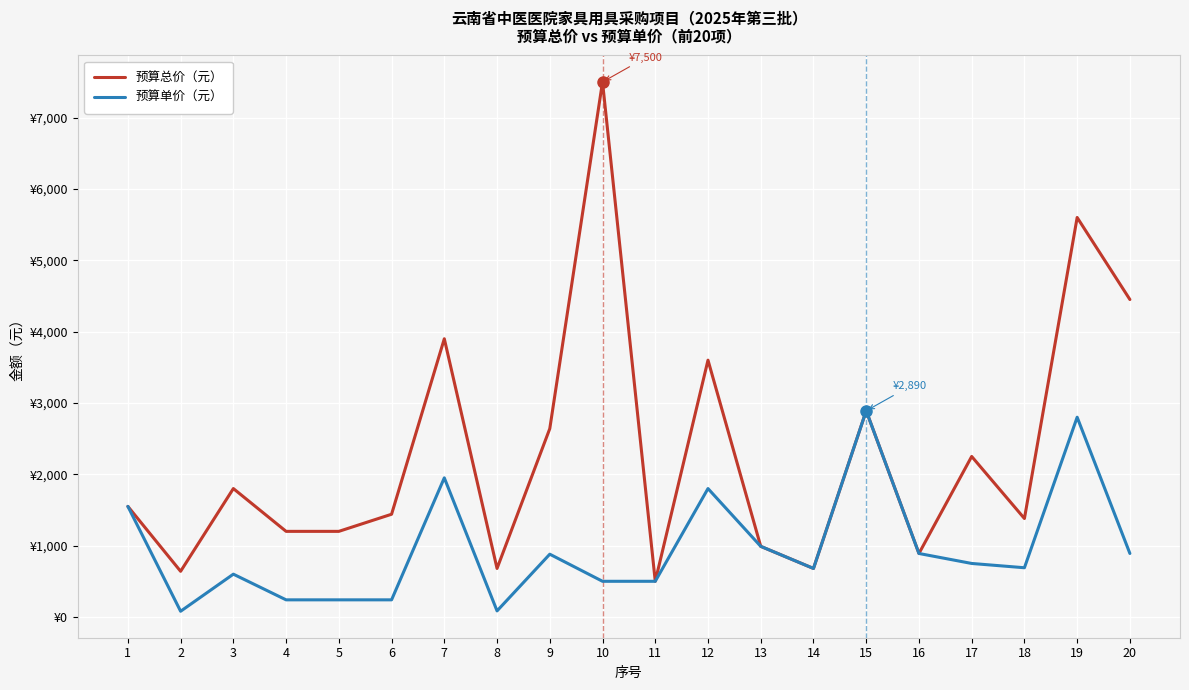

Rank the series by their maximum value, from lowest to highest.

预算单价（元）, 预算总价（元）